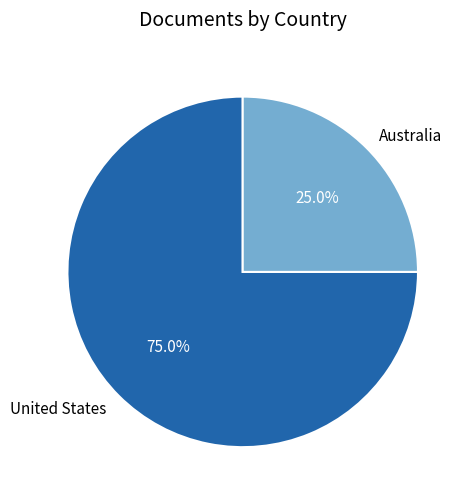

Is it true that United States is 67% of the pie?

False